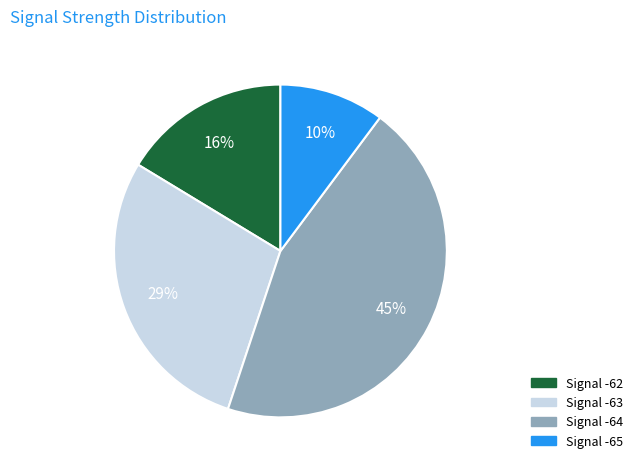

To the nearest percent, what is the difference between the largest and smallest slice percentages?

35%